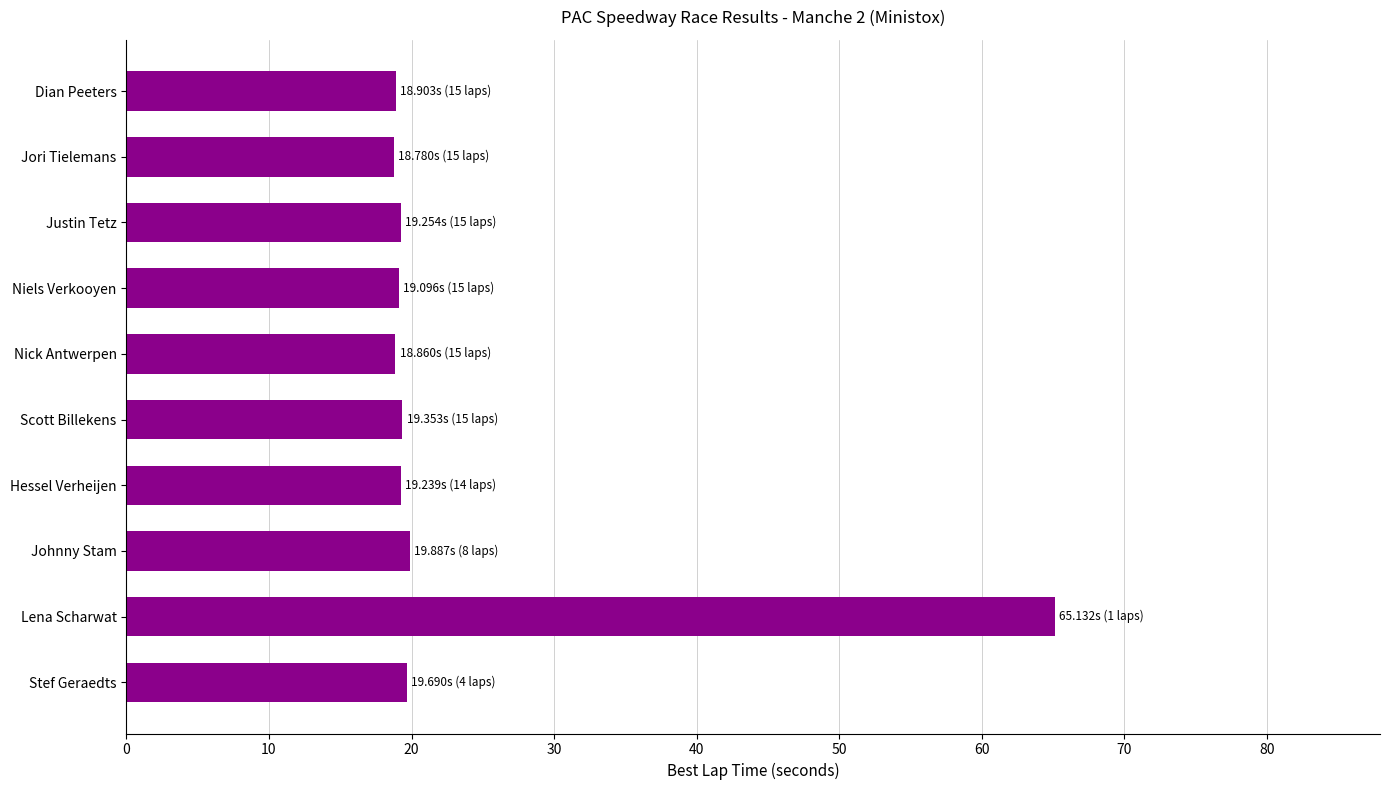

What value does the data have at Dian Peeters?

18.9